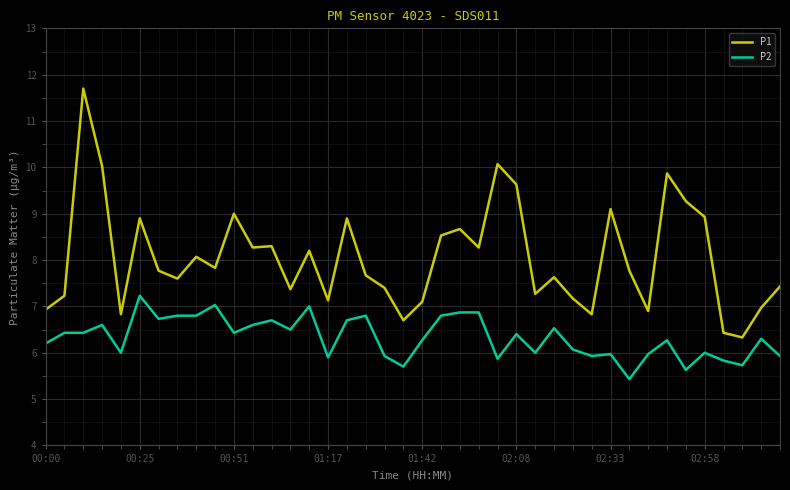

What are all the series names shown in the legend?

P1, P2